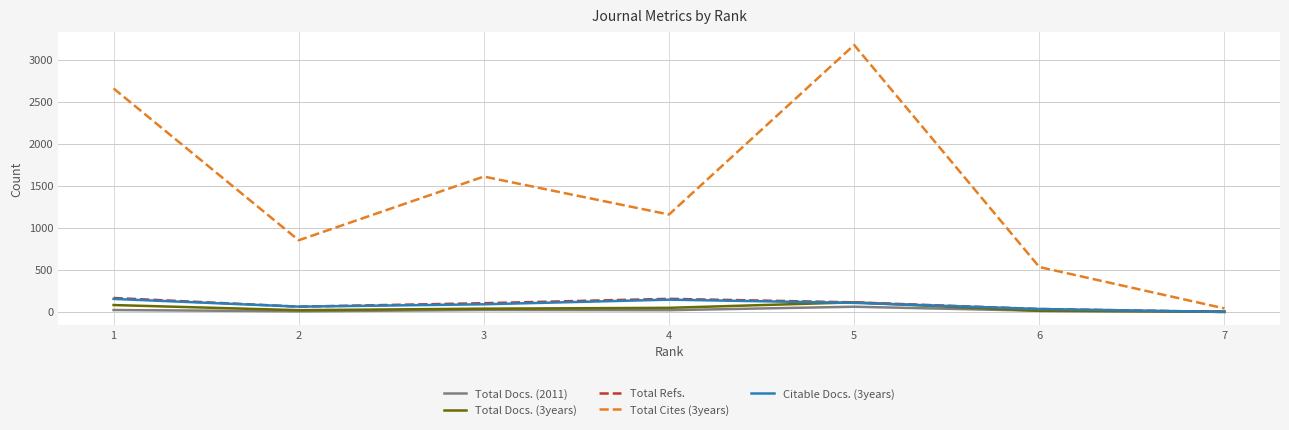

The value of Total Refs. at 1 is 166. True or false?

True